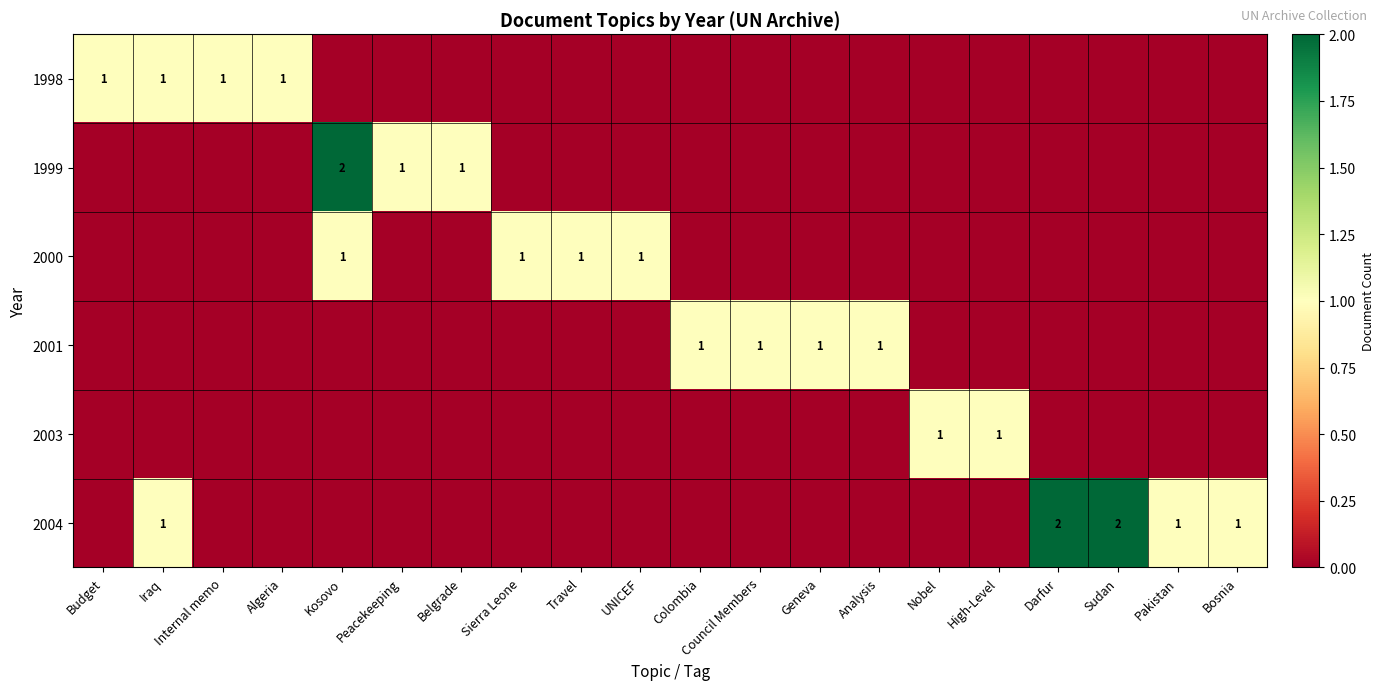

Rank the series by their maximum value, from lowest to highest.

1998, 2000, 2001, 2003, 1999, 2004